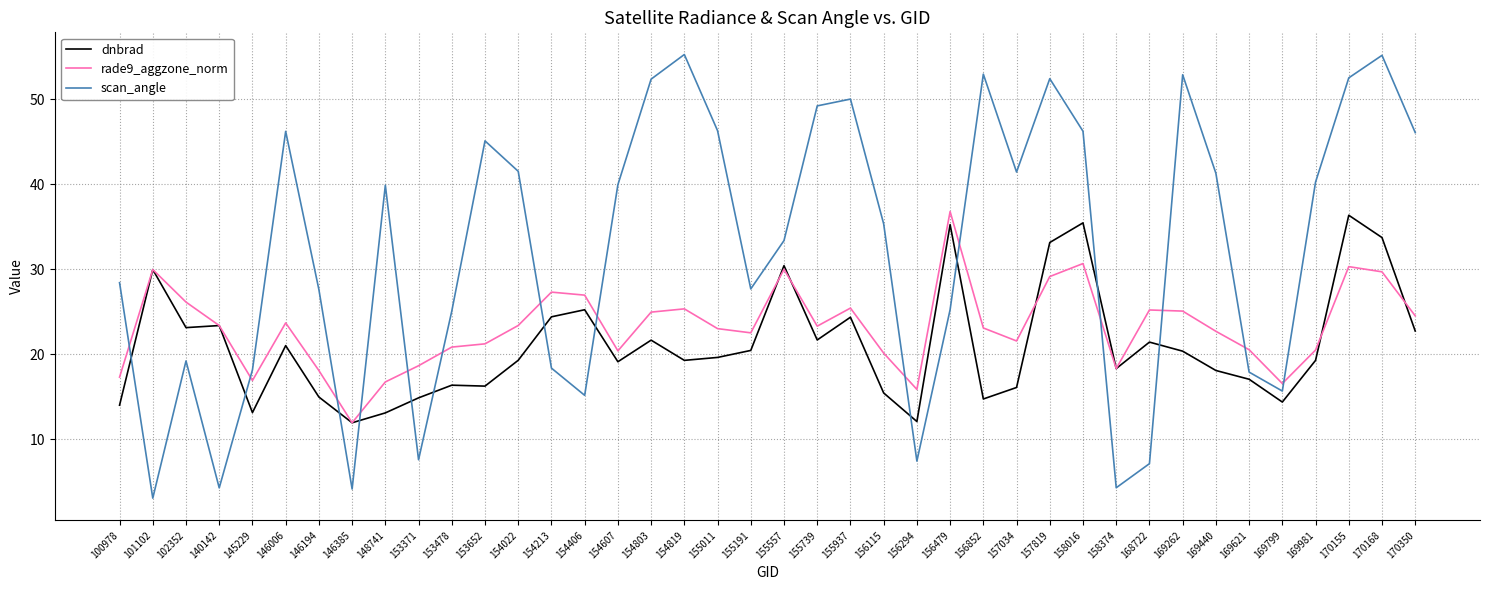

Rank the series by their average value, from lowest to highest.

dnbrad, rade9_aggzone_norm, scan_angle